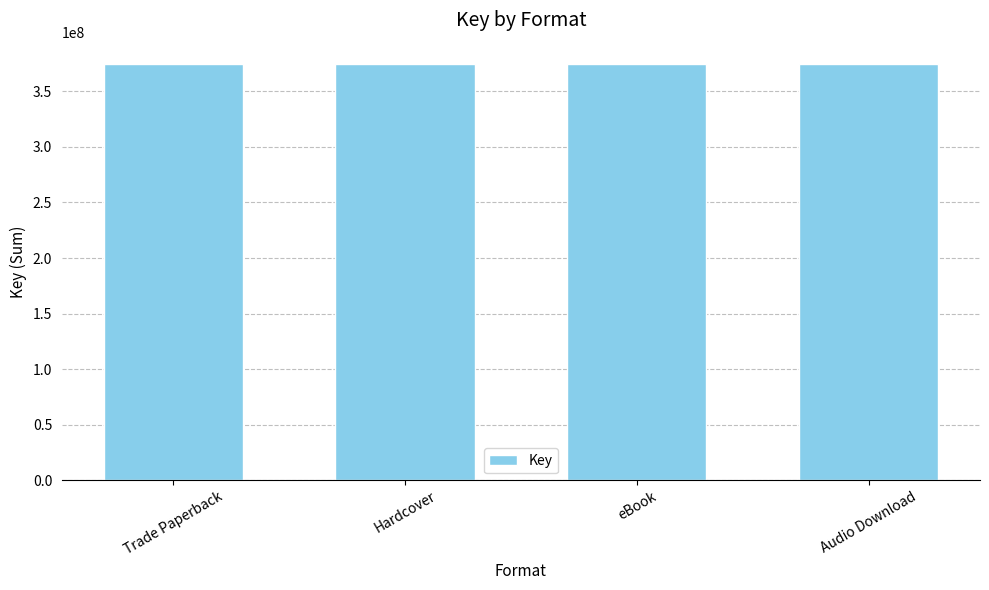

Is it true that the value at eBook is 67841986?

False